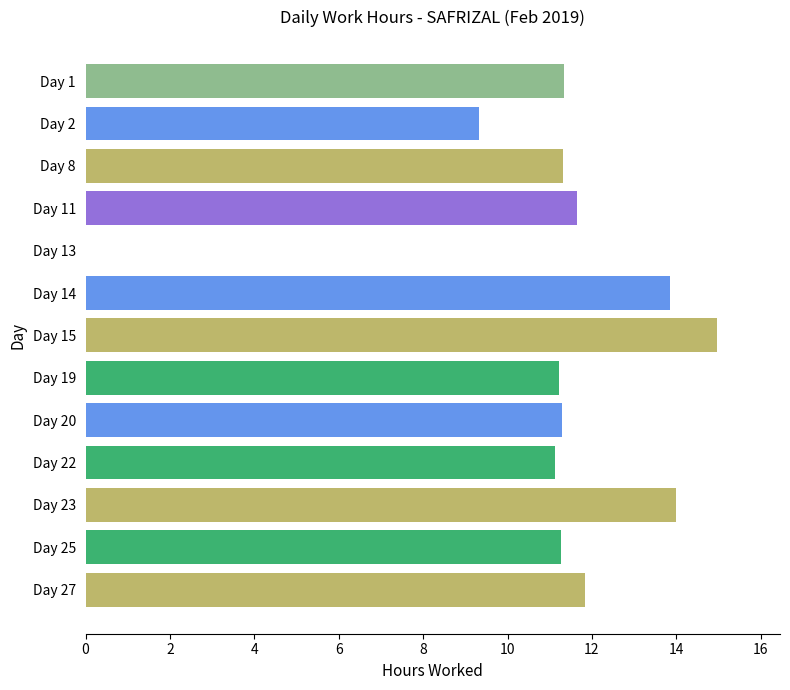

What is the greatest value displayed?

15.0